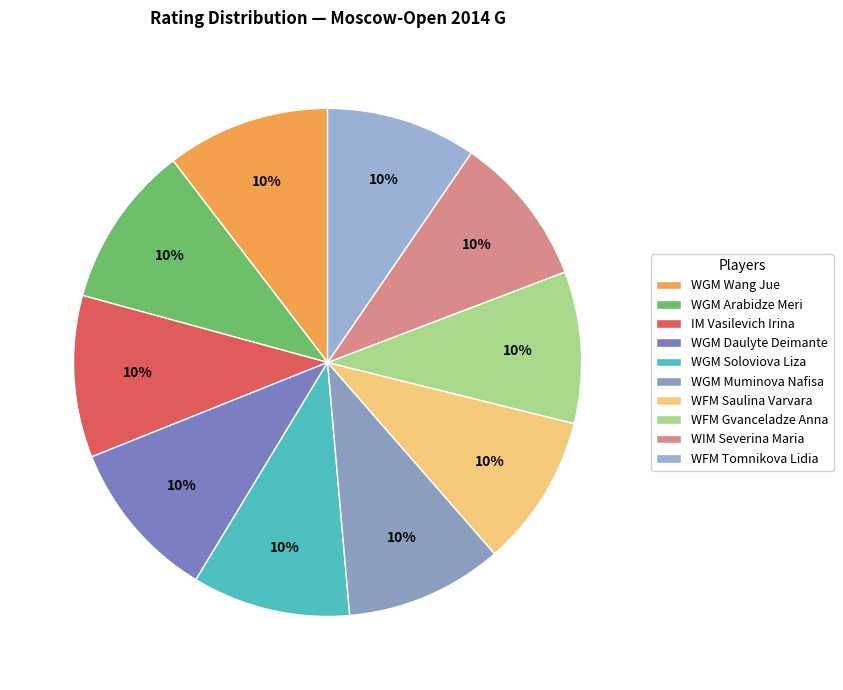

To the nearest percent, what portion does WGM Daulyte Deimante represent?

10%